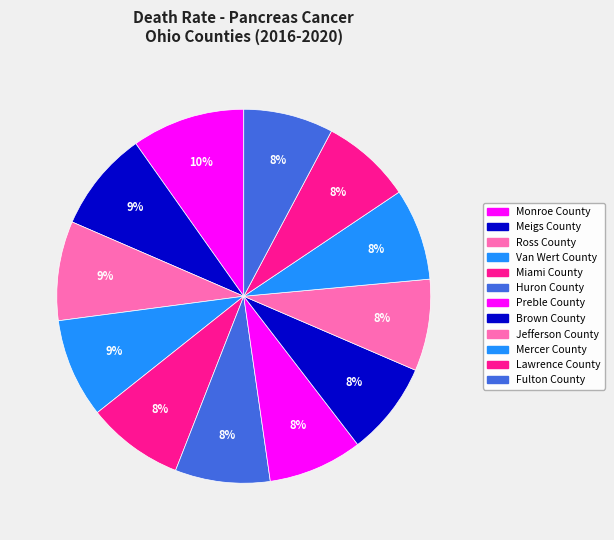

Which category has the biggest portion of the pie?

Monroe County